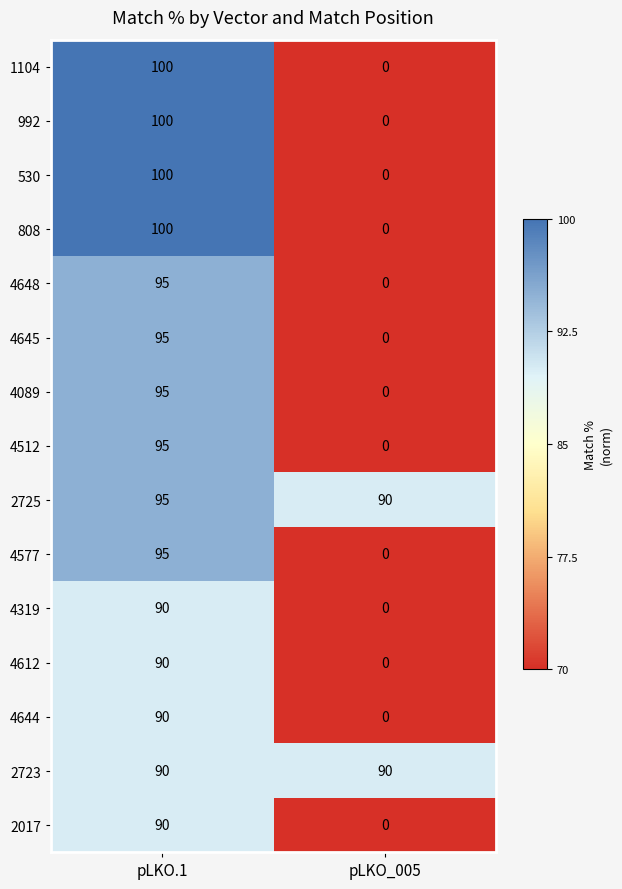

Reading left to right, extract all data points from this chart.

1104: pLKO.1=100	pLKO_005=0
992: pLKO.1=100	pLKO_005=0
530: pLKO.1=100	pLKO_005=0
808: pLKO.1=100	pLKO_005=0
4648: pLKO.1=95	pLKO_005=0
4645: pLKO.1=95	pLKO_005=0
4089: pLKO.1=95	pLKO_005=0
4512: pLKO.1=95	pLKO_005=0
2725: pLKO.1=95	pLKO_005=90
4577: pLKO.1=95	pLKO_005=0
4319: pLKO.1=90	pLKO_005=0
4612: pLKO.1=90	pLKO_005=0
4644: pLKO.1=90	pLKO_005=0
2723: pLKO.1=90	pLKO_005=90
2017: pLKO.1=90	pLKO_005=0